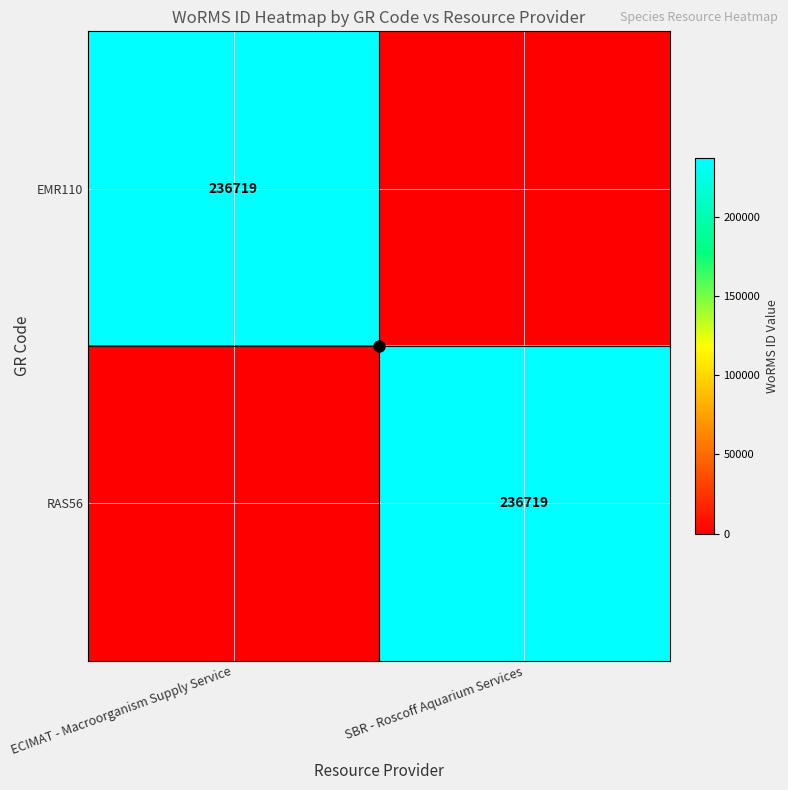

What is the sum of the EMR110 values at ECIMAT - Macroorganism Supply Service and SBR - Roscoff Aquarium Services?

236719